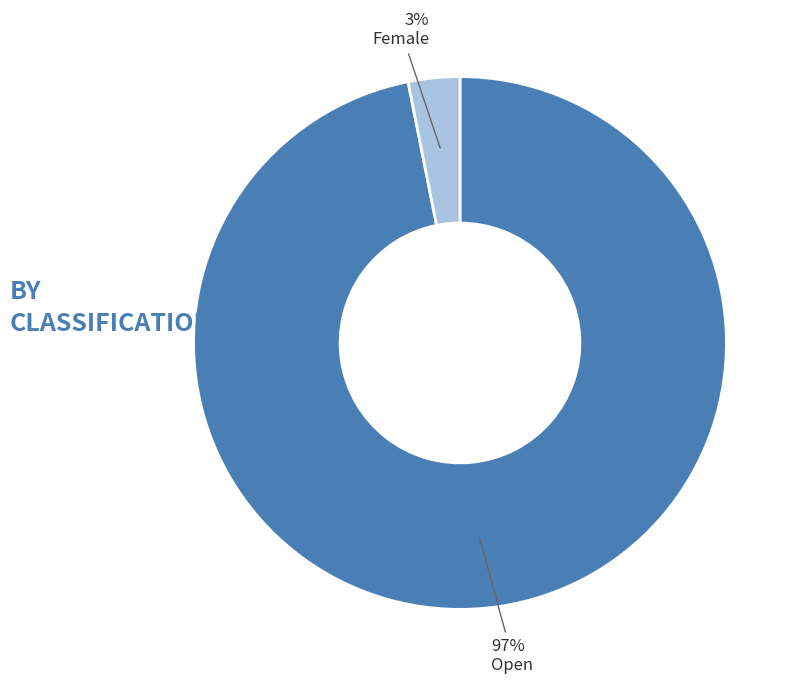

To the nearest percent, what is the difference between the largest and smallest slice percentages?

94%